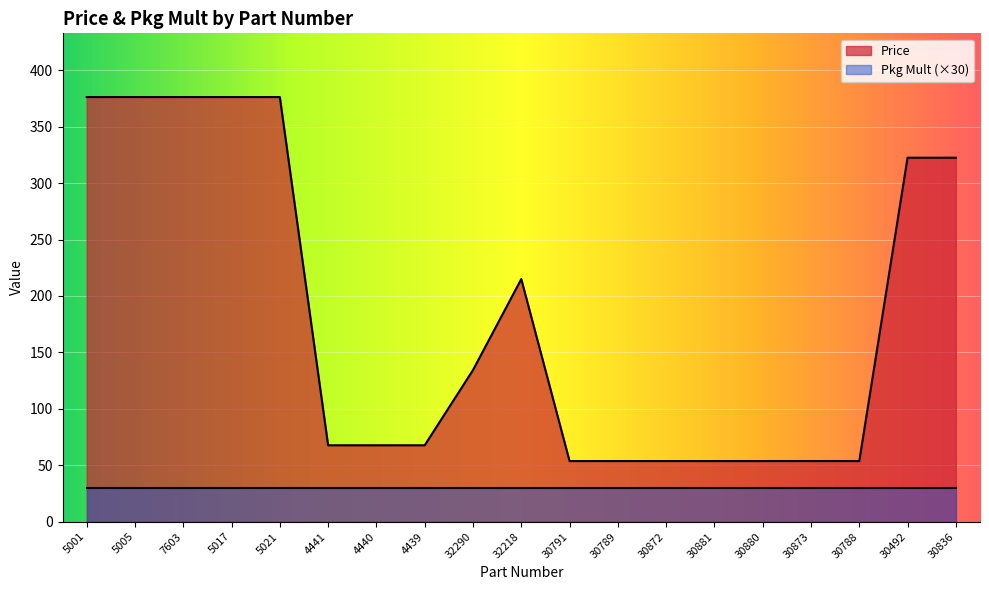

How many lines are shown in the chart?

2